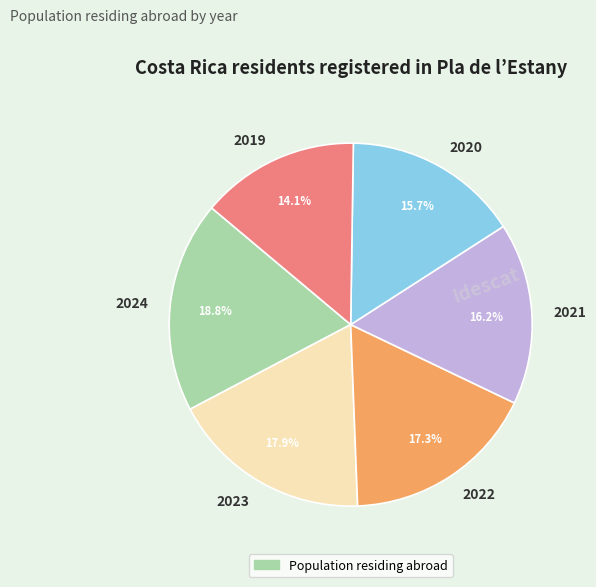

Combined, what portion of the pie is 2022 and 2023?

35.2%